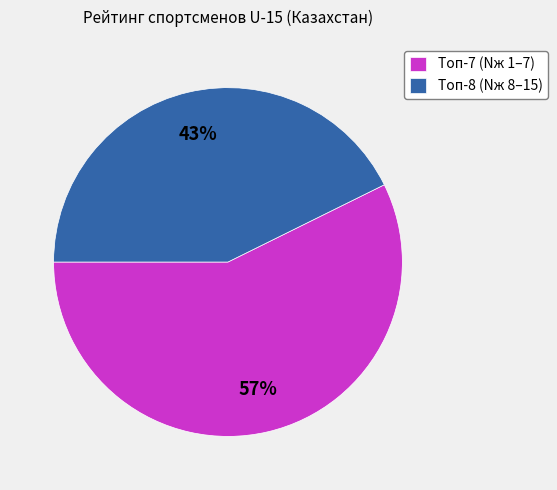

To the nearest percent, what percentage of the pie is Топ-7 (Nж 1–7)?

57%